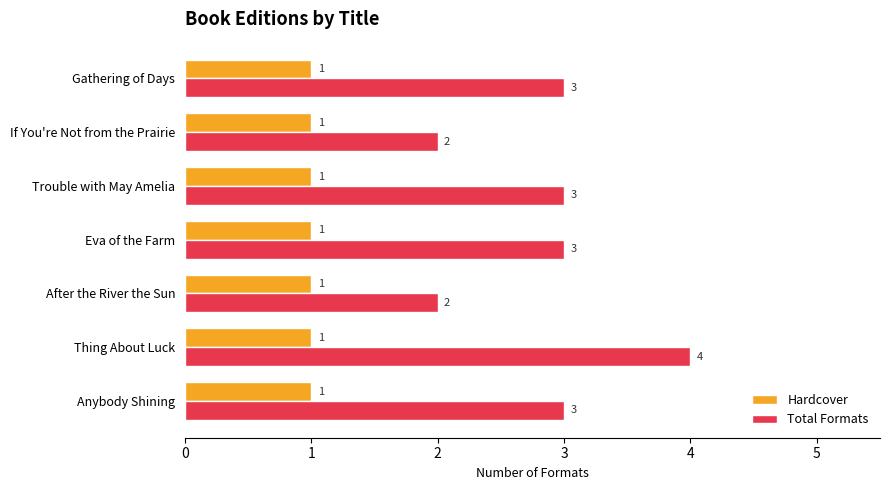

What is the average value of the Total Formats series?

3